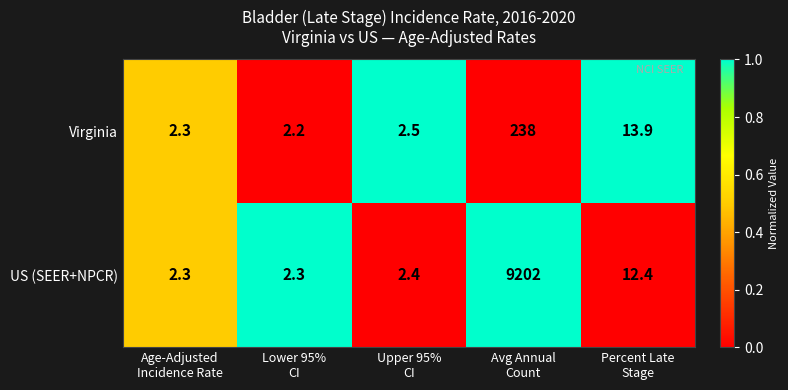

Which series has the widest spread of values?

US (SEER+NPCR)